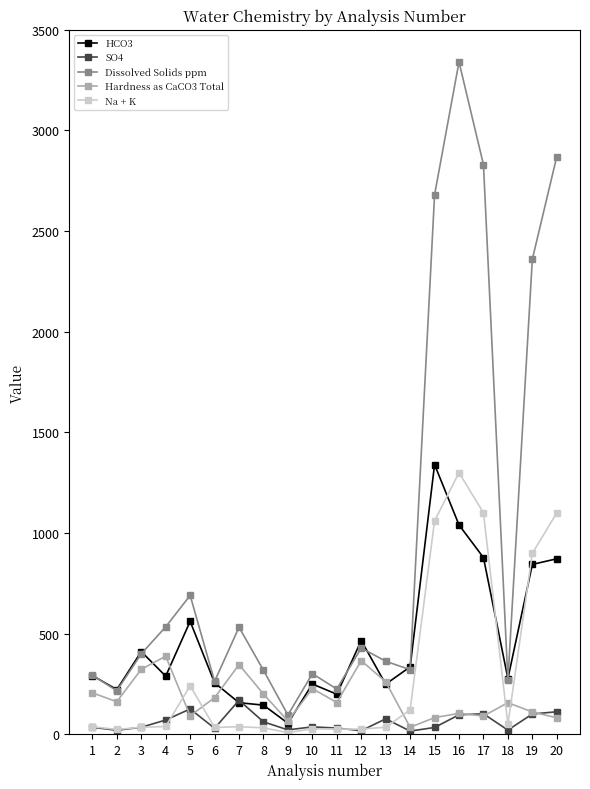

What is the difference between the maximum and minimum values in the Hardness as CaCO3 Total series?

353.0